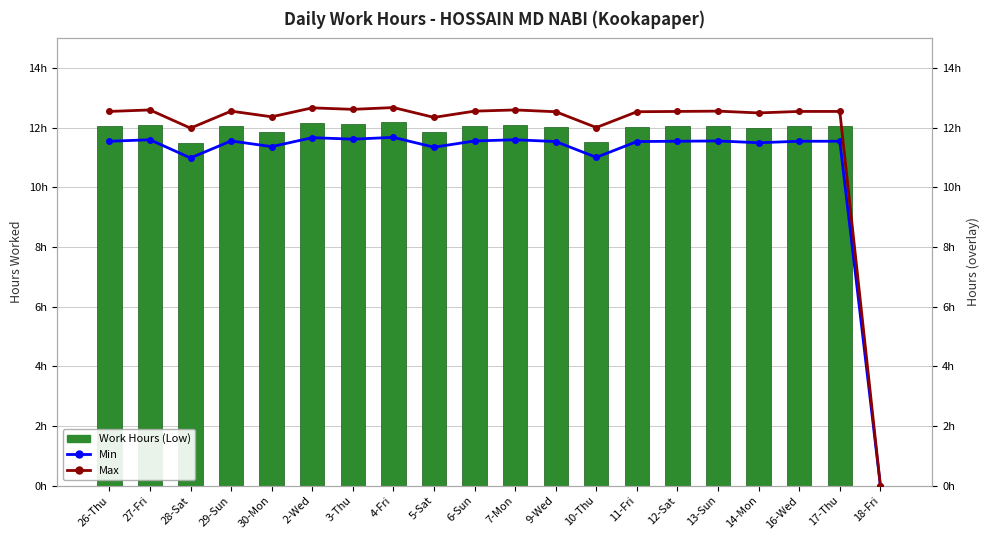

What is the label of the 9th bar from the left?

5-Sat